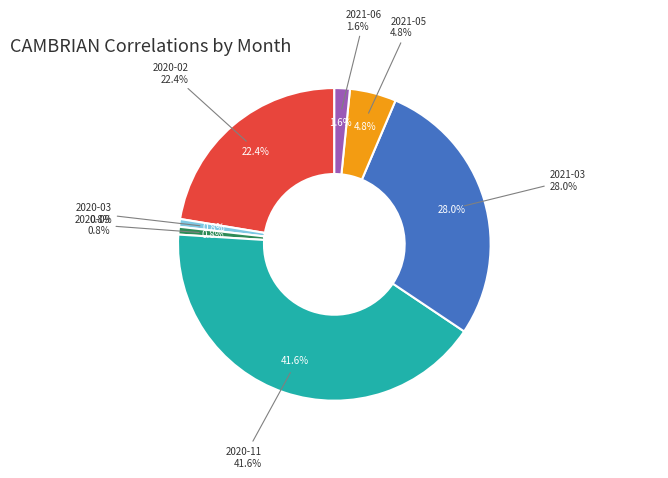

To the nearest percent, what is the difference between the 2020-09 and 2020-02 slice percentages?

22%